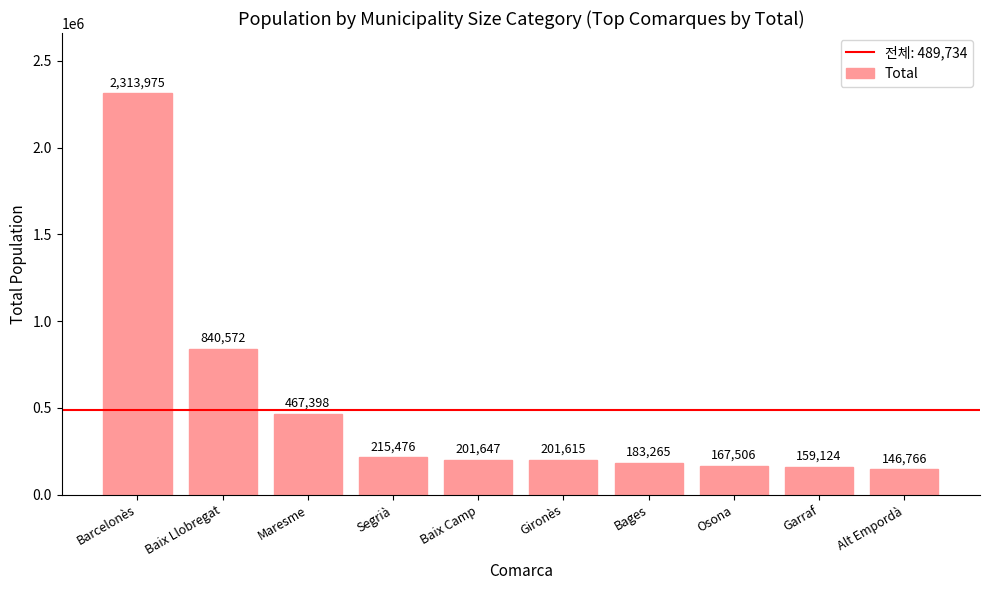

How many values are below 201647?

5